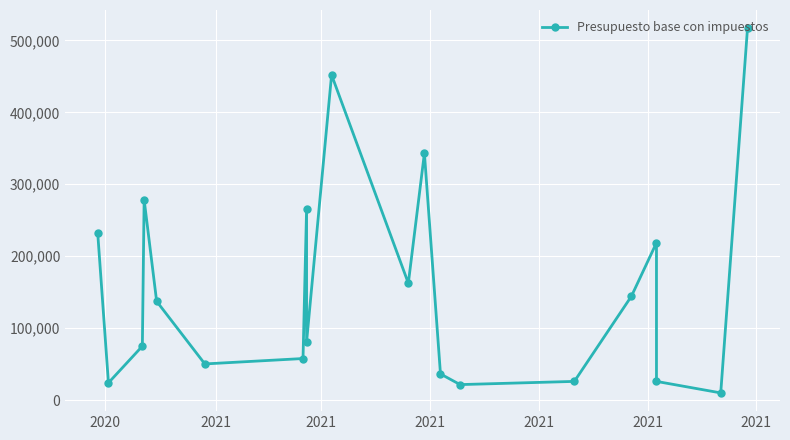

How many values are below 137340?

10